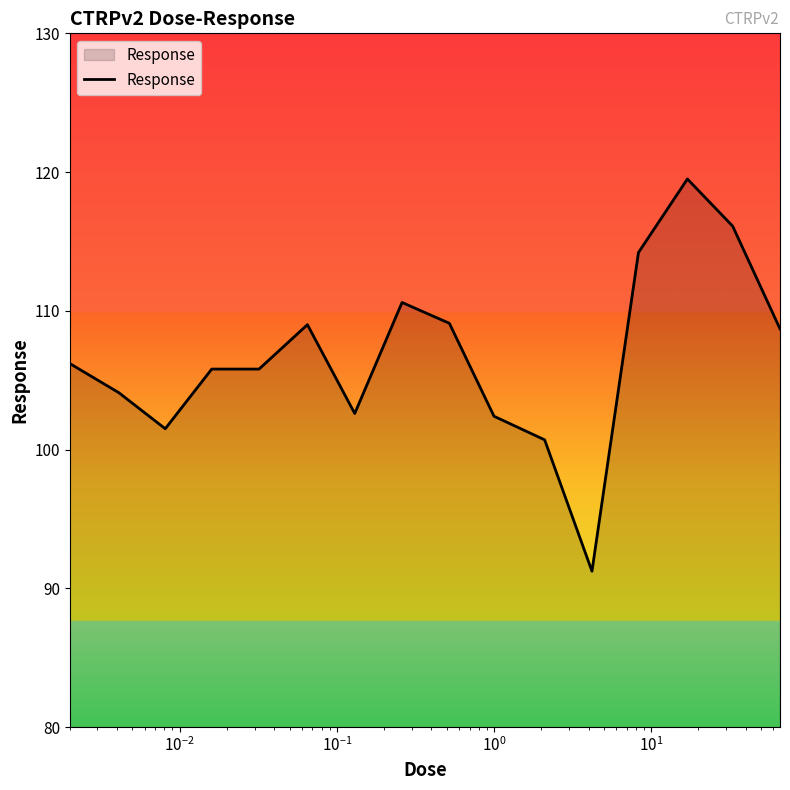

What is the maximum value shown in the chart?

119.5